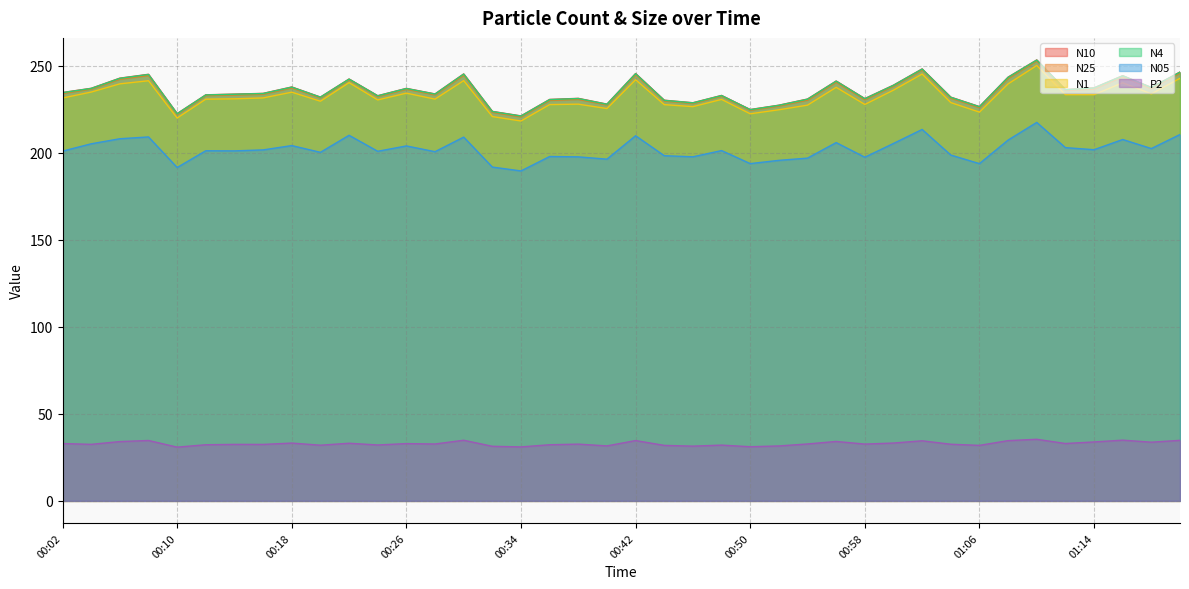

The value of P2 at 00:24 is 32.1. True or false?

True